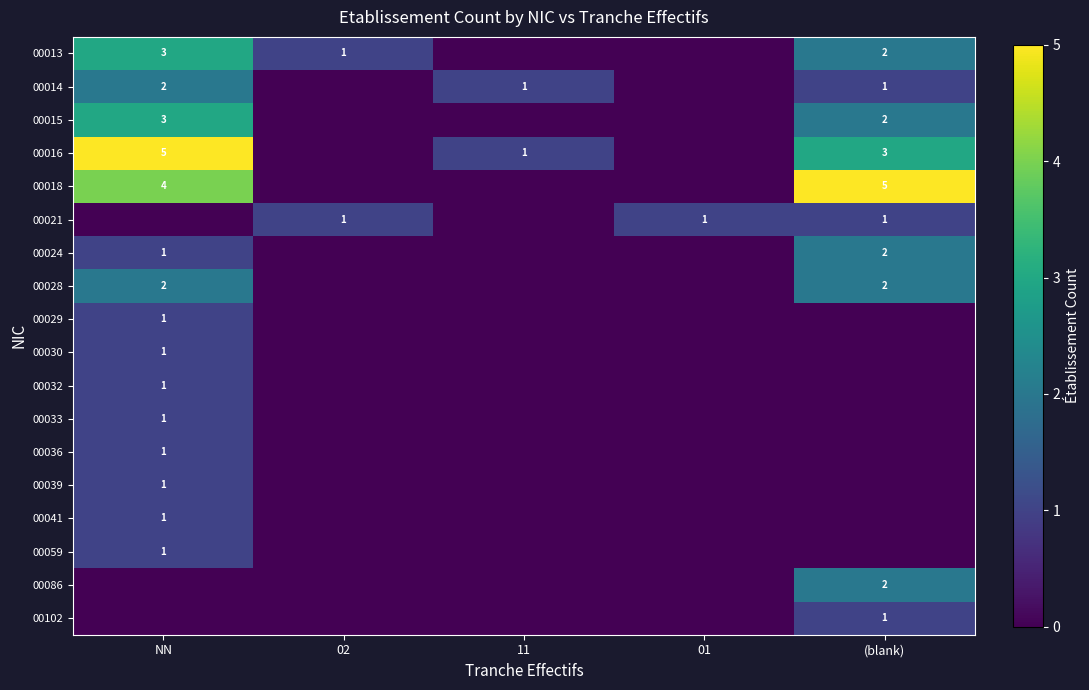

The value of 00028 at (blank) is 3. True or false?

False